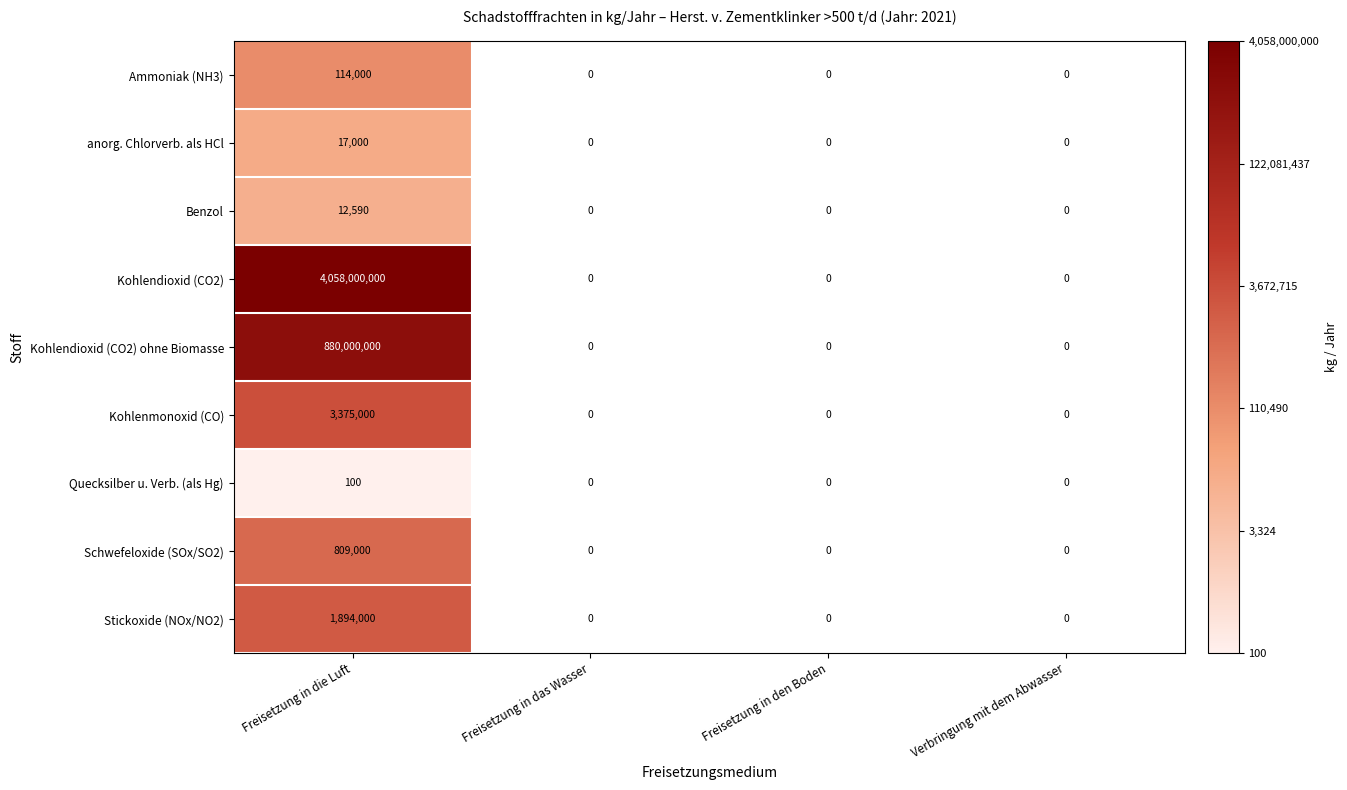

The Stickoxide (NOx/NO2) series shows 1894000 at Freisetzung in die Luft. True or false?

True